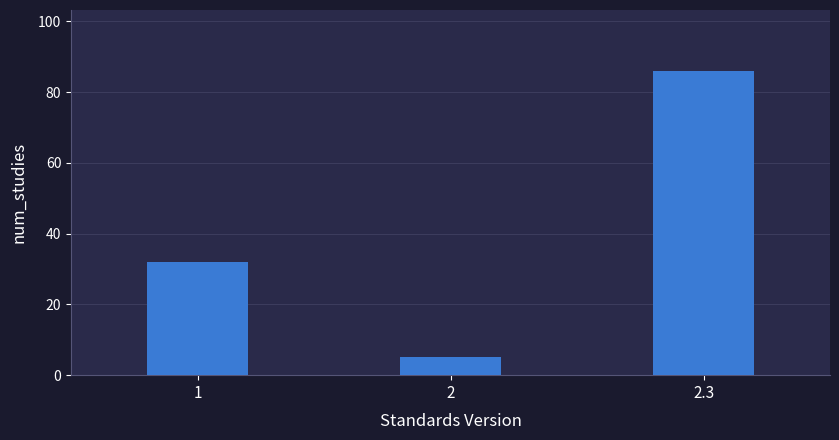

Reading left to right, transcribe all the data shown in this chart.

1=32	2=5	2.3=86